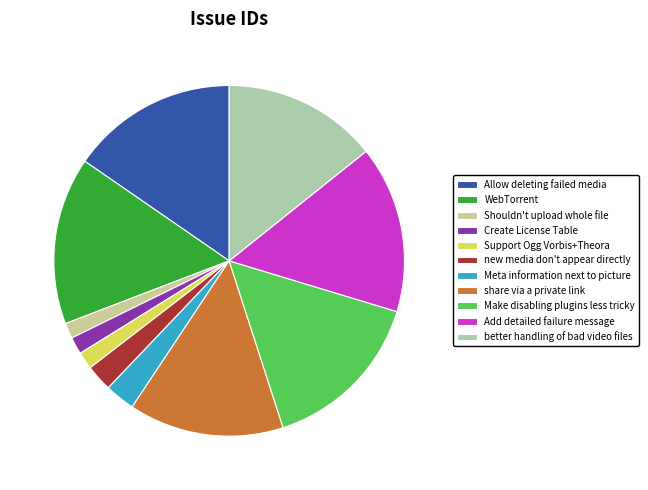

Which slice is the largest?

WebTorrent